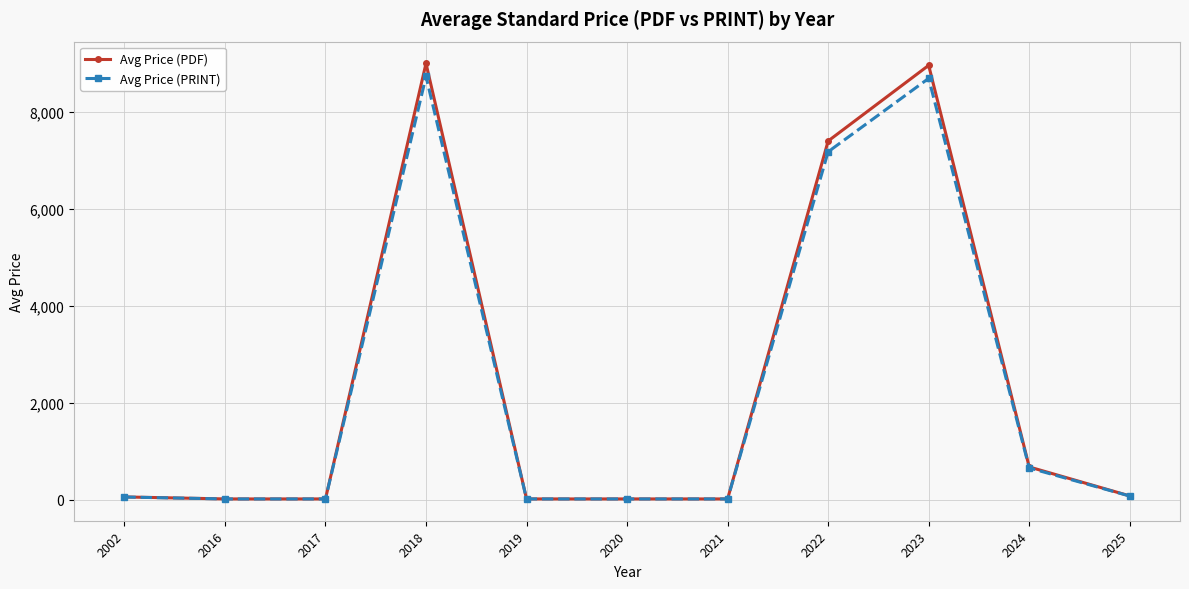

The Avg Price (PDF) series shows 7400.0 at 2022. True or false?

True